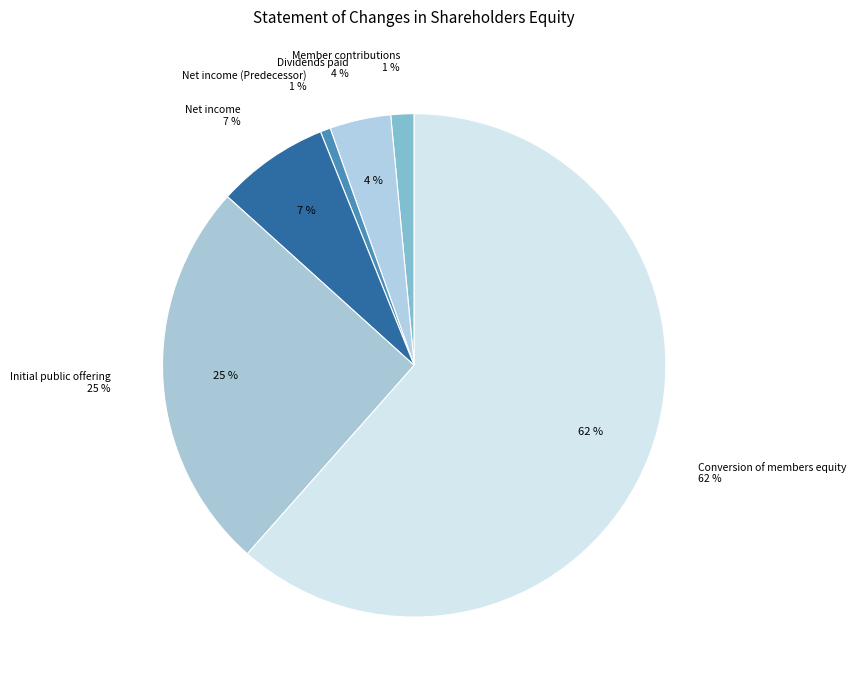

Does Conversion of members equity represent more than half of the total?

Yes